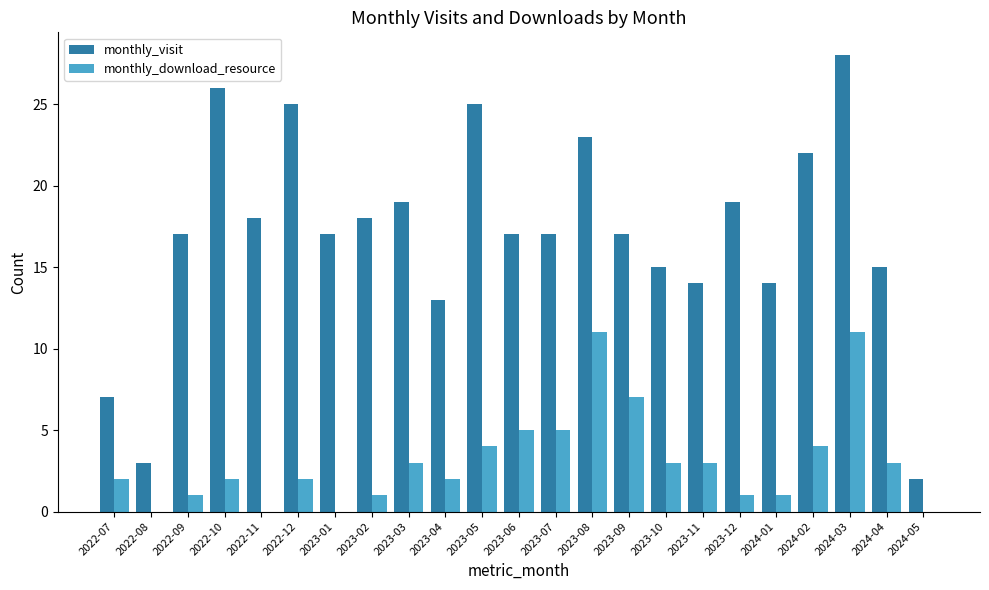

What is the average value of the monthly_download_resource series?

3